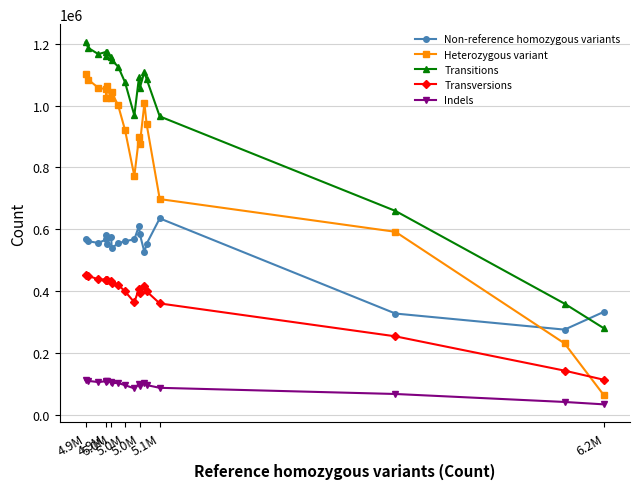

What are all the series names shown in the legend?

Non-reference homozygous variants, Heterozygous variant, Transitions, Transversions, Indels